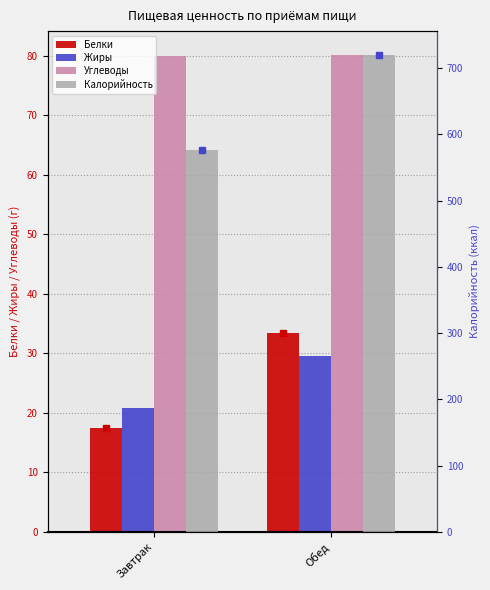

What is the minimum value for Калорийность?

576.4